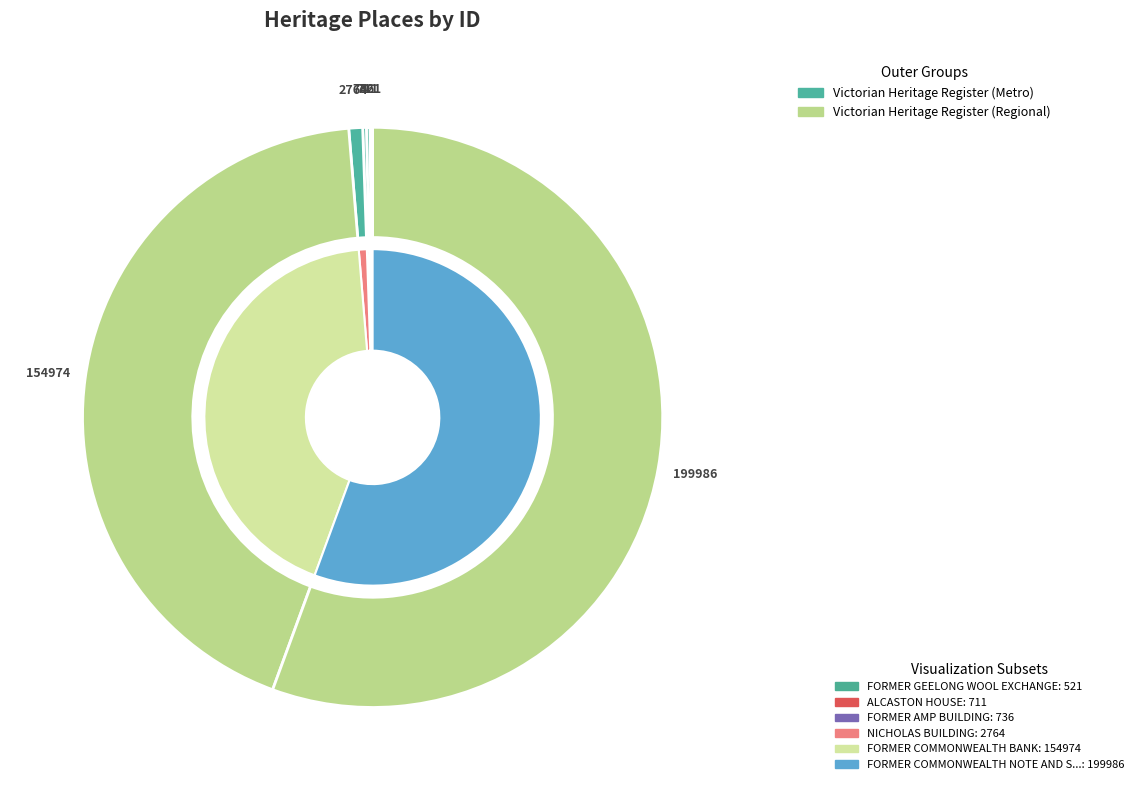

Count the number of slices in the pie.

6